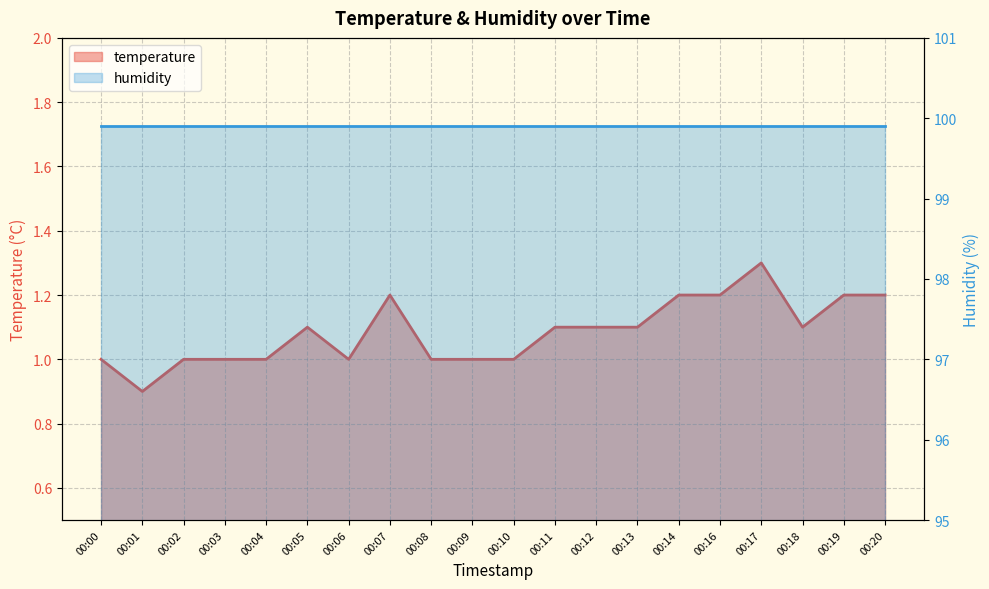

What is the difference between the second highest and second lowest values?

0.2